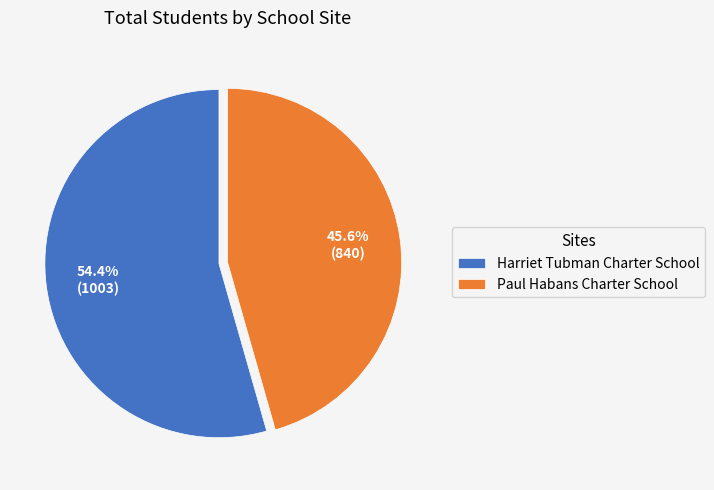

To the nearest percent, what is the difference between the largest and smallest slice percentages?

9%